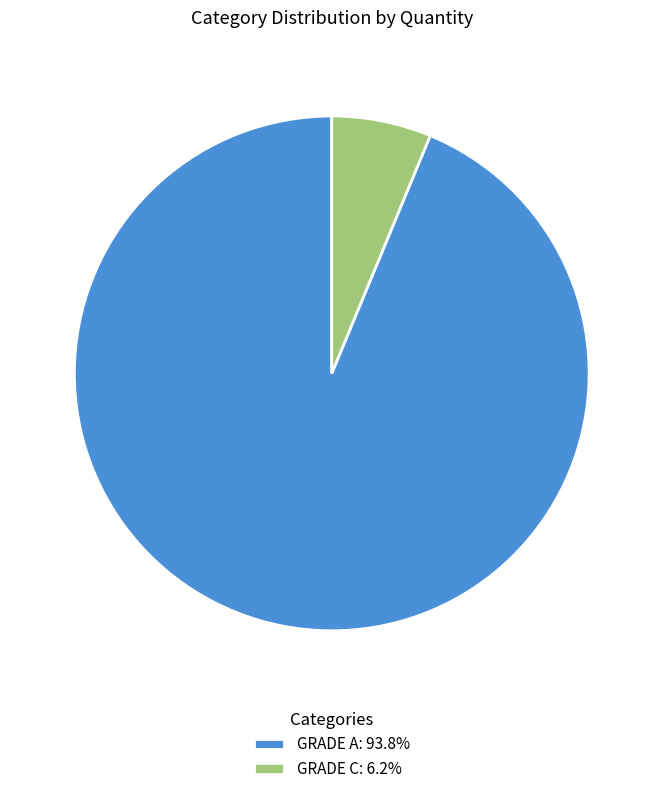

Which category has the smallest portion of the pie?

GRADE C